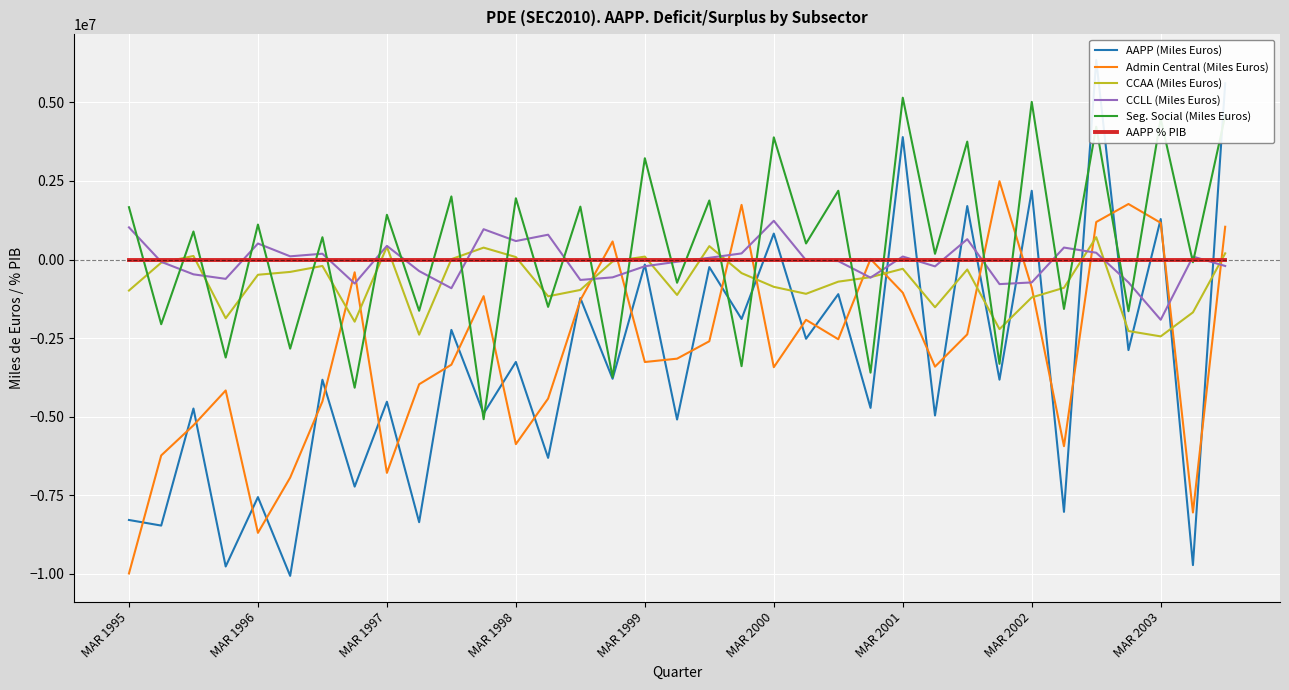

Rank the series at 11 from lowest to highest value.

Seg. Social (Miles Euros), AAPP (Miles Euros), Admin Central (Miles Euros), AAPP % PIB, CCAA (Miles Euros), CCLL (Miles Euros)